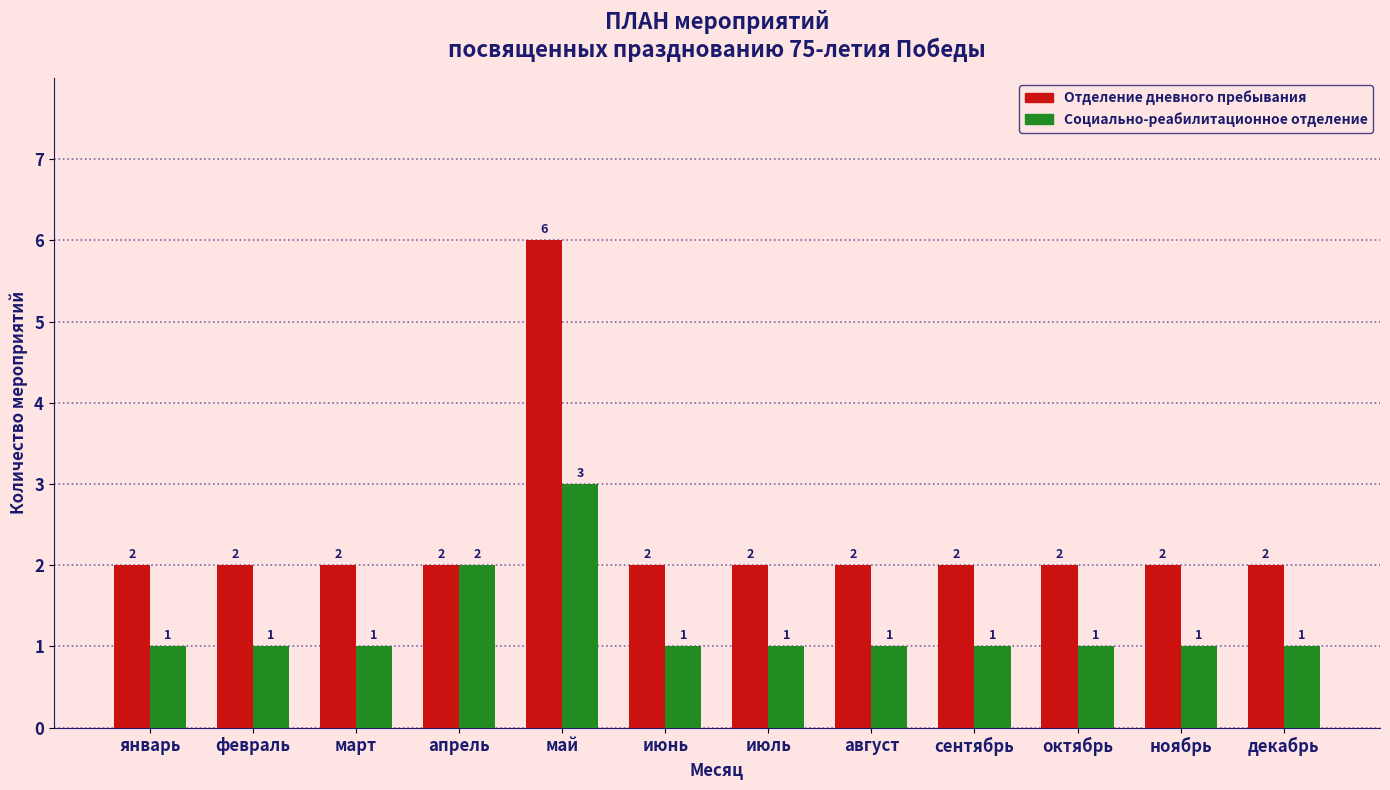

What is the difference between the highest and lowest values at октябрь?

1